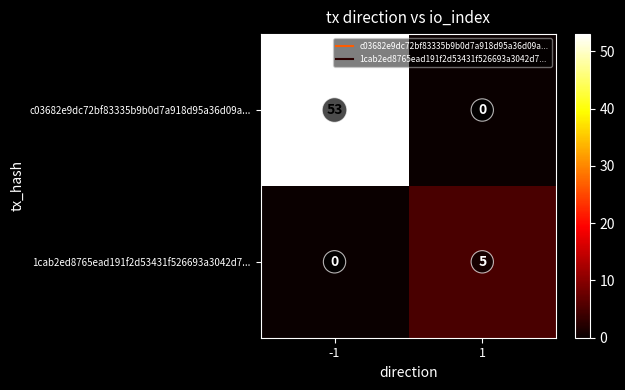

At how many categories does at least one series exceed 15?

1